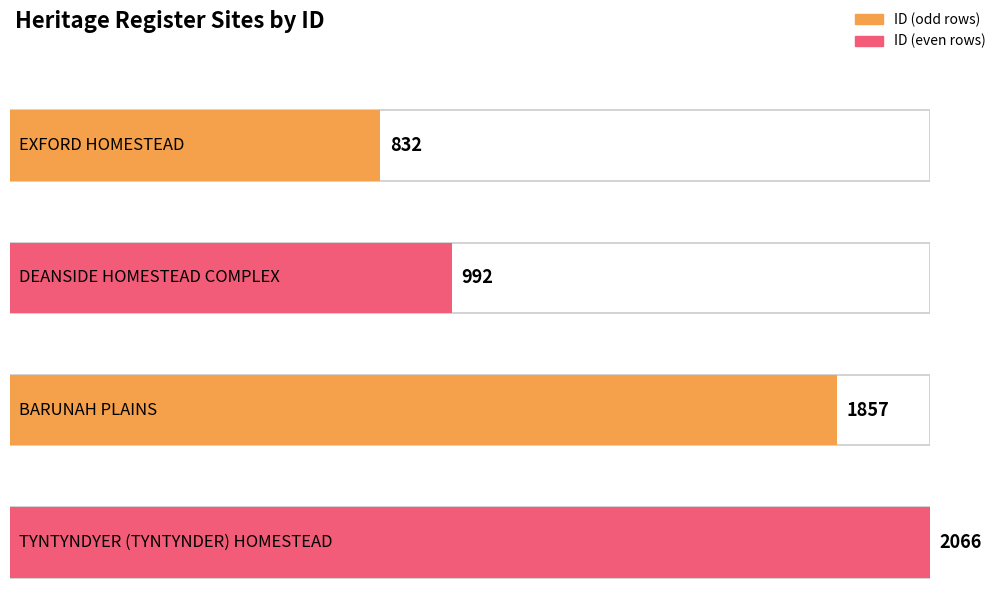

List the labels in order of value, largest first.

TYNTYNDYER (TYNTYNDER) HOMESTEAD, BARUNAH PLAINS, DEANSIDE HOMESTEAD COMPLEX, EXFORD HOMESTEAD